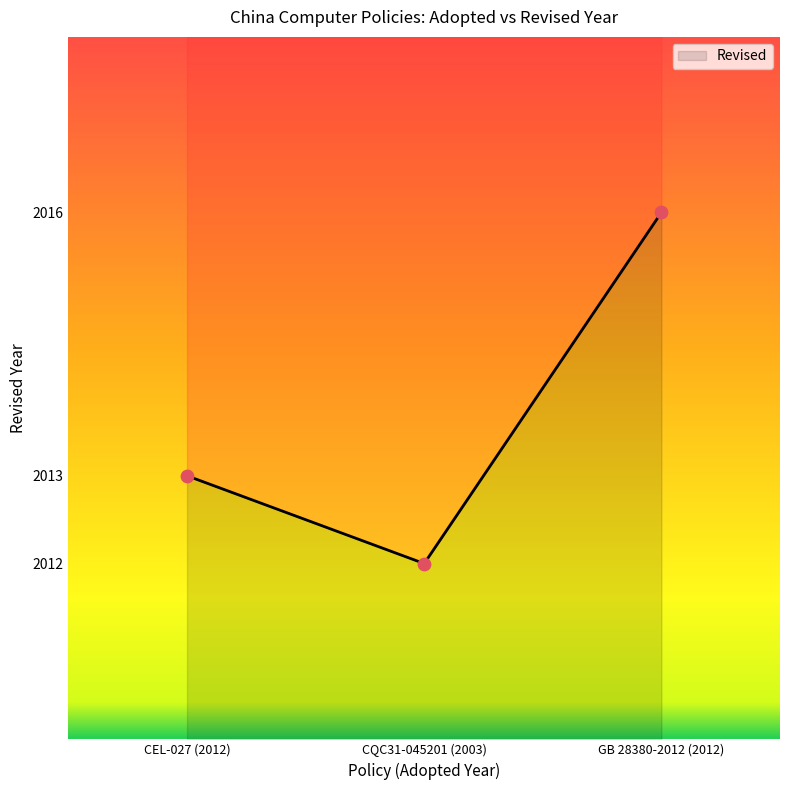

What is the ratio of the value at GB 28380-2012 (2012) to the value at CEL-027 (2012)?

1.0